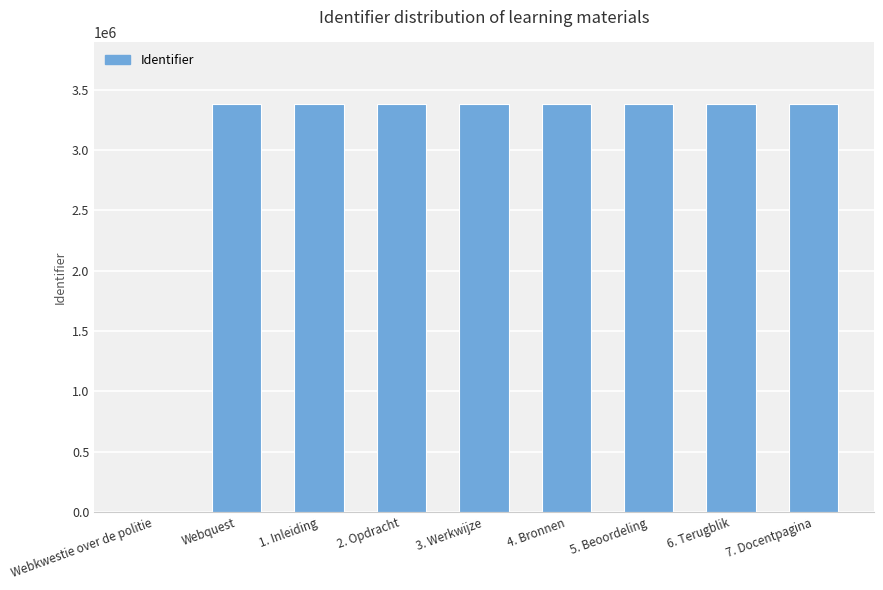

What is the greatest value displayed?

3384388